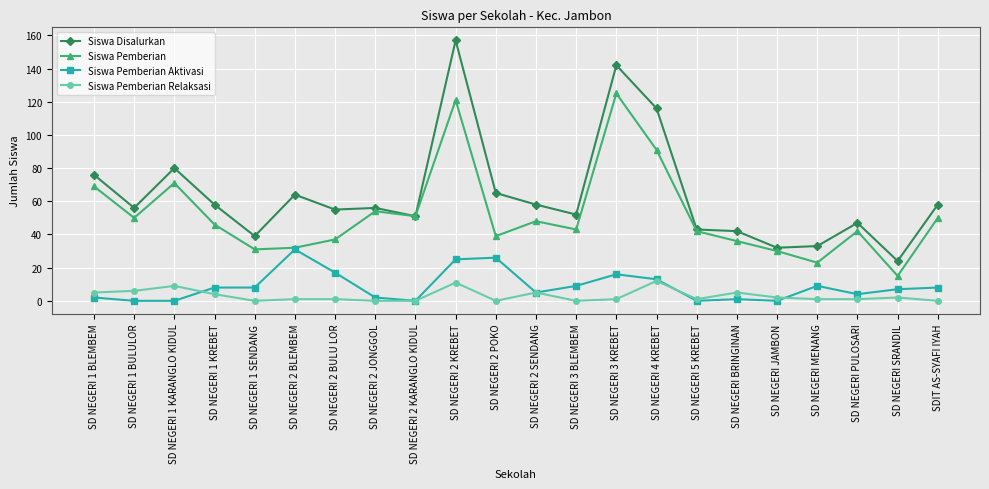

What is the sum of the Siswa Pemberian Aktivasi values at SD NEGERI 1 BLEMBEM and SD NEGERI 1 KARANGLO KIDUL?

2